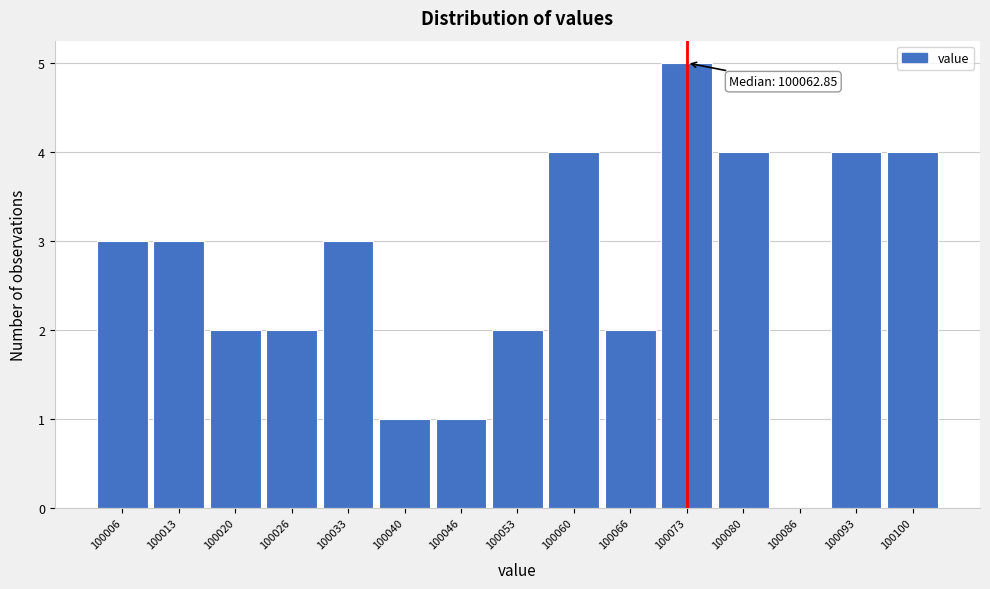

Which range on the x-axis has the tallest bar?

100070 to 100076